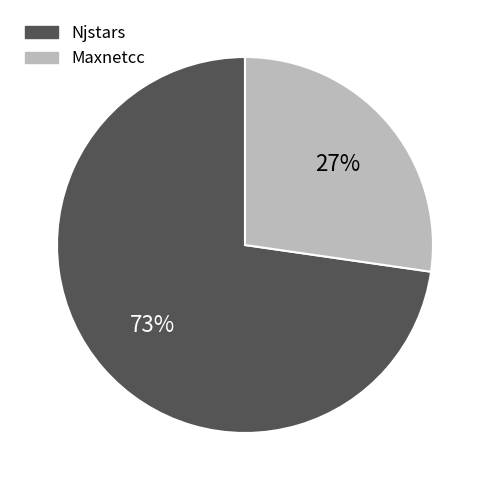

Is the sum of Maxnetcc and Njstars greater than half?

Yes